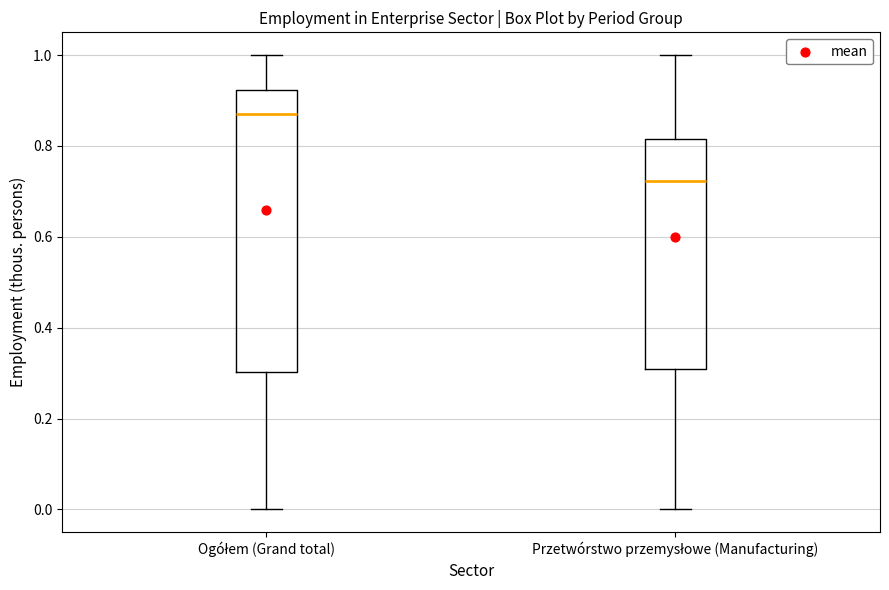

Reading left to right, transcribe this box plot: for each box, give where its median line is, the range the box spans, and where its two whiskers end, as read against the y-axis. The values are not printed on the chart, so give them approximately, as read against the axis.

Ogółem (Grand total): median 0.86, box 0.30 to 0.92, whiskers 0.00 to 1.00
Przetwórstwo przemysłowe (Manufacturing): median 0.72, box 0.30 to 0.82, whiskers 0.00 to 1.00